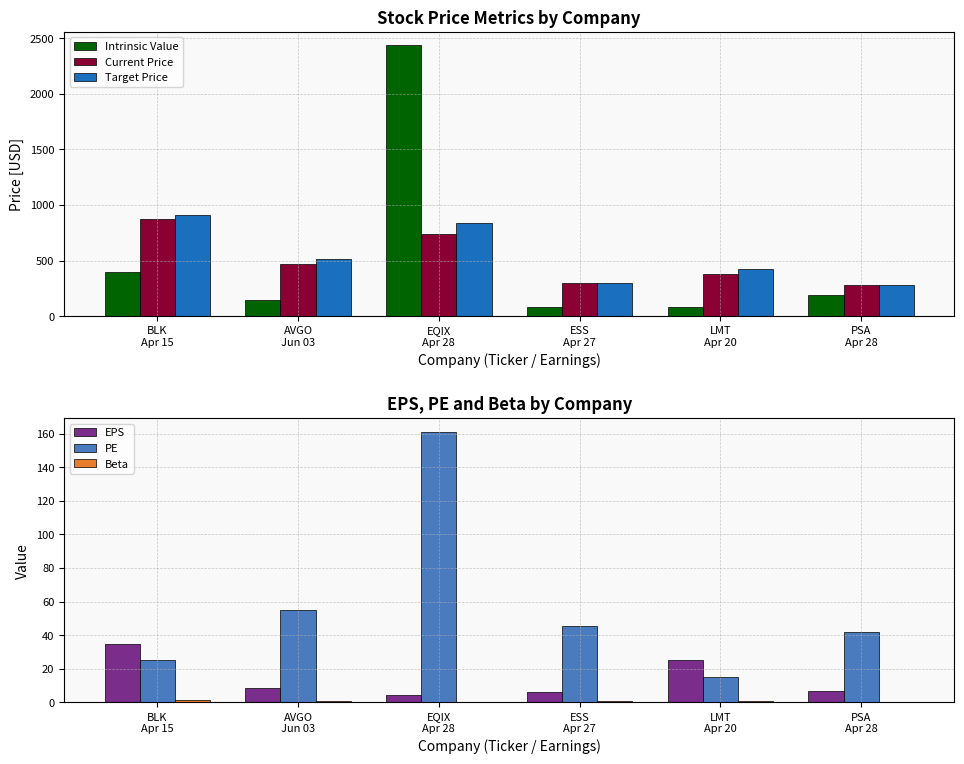

Is it true that EPS equals 25.0 at LMT
Apr 20?

True